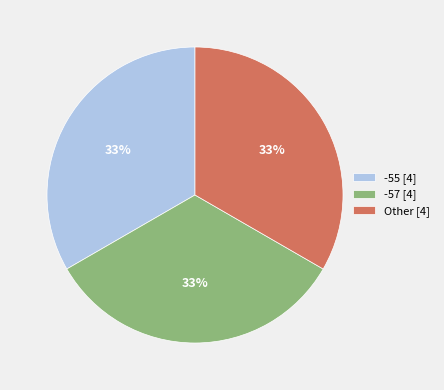

Do Other [4] and -57 [4] together represent more than half of the pie?

Yes